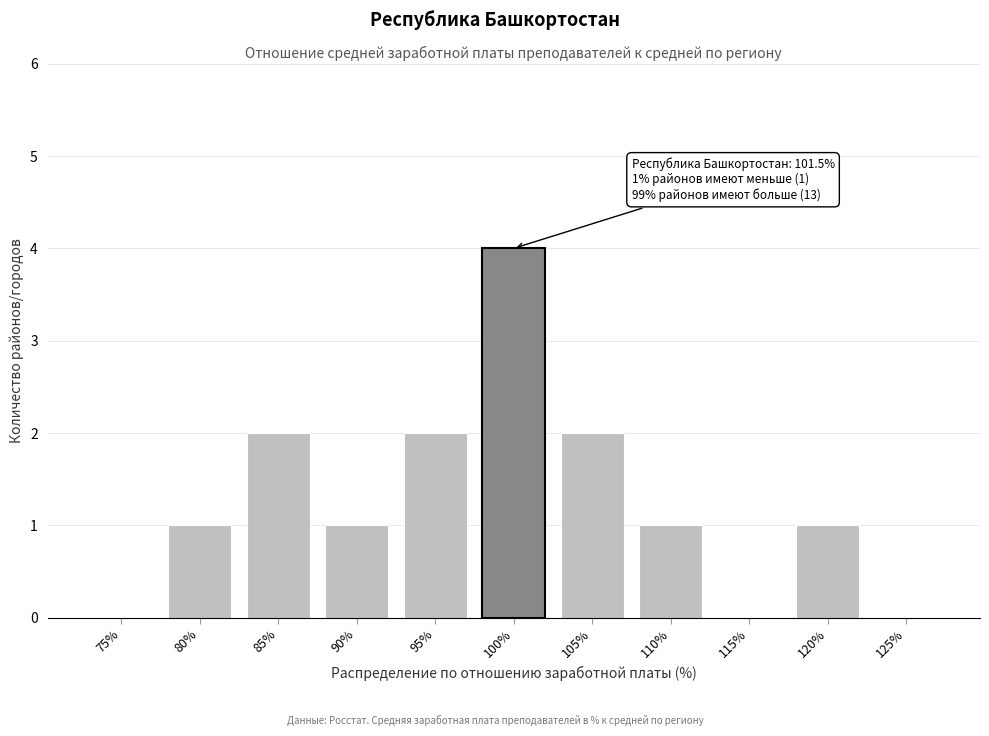

Reading left to right, list all the values displayed in this chart.

75%=0	80%=1	85%=2	90%=1	95%=2	100%=4	105%=2	110%=1	115%=0	120%=1	125%=0